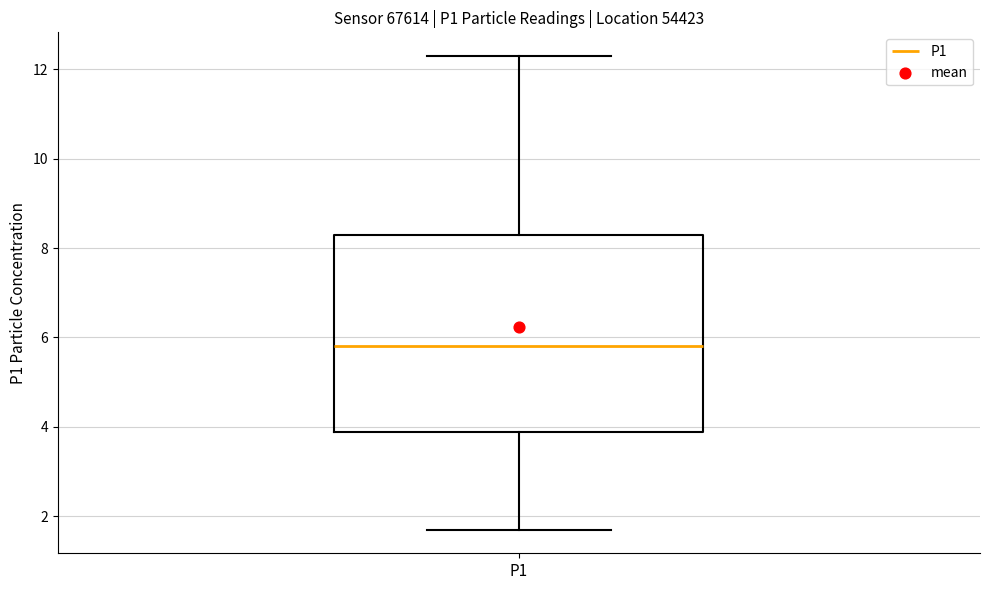

Where is the lower edge of the box for P1 on the y-axis? The values are not printed on the chart, so give them approximately, as read against the axis.

3.8